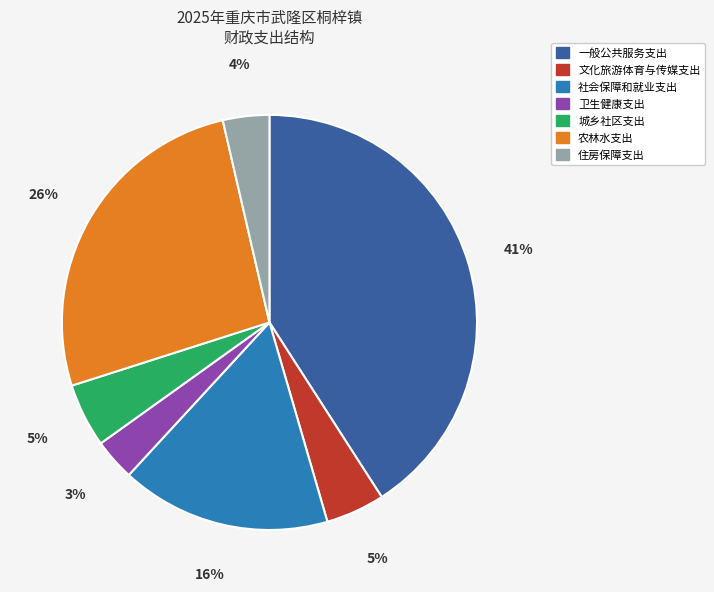

True or false: 一般公共服务支出 accounts for 41% of the total.

True